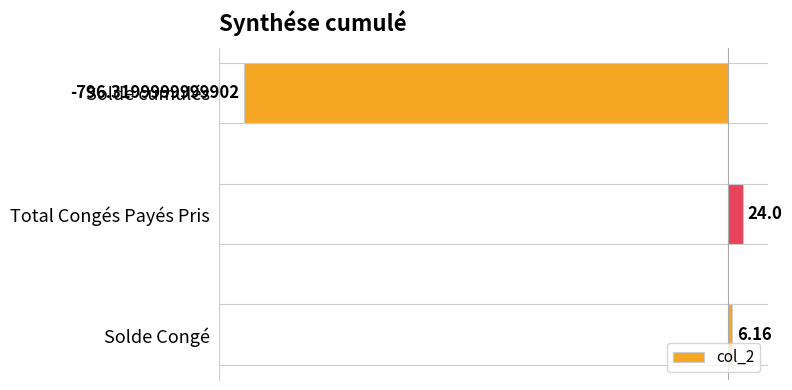

What is the difference between the maximum and minimum values?

820.3